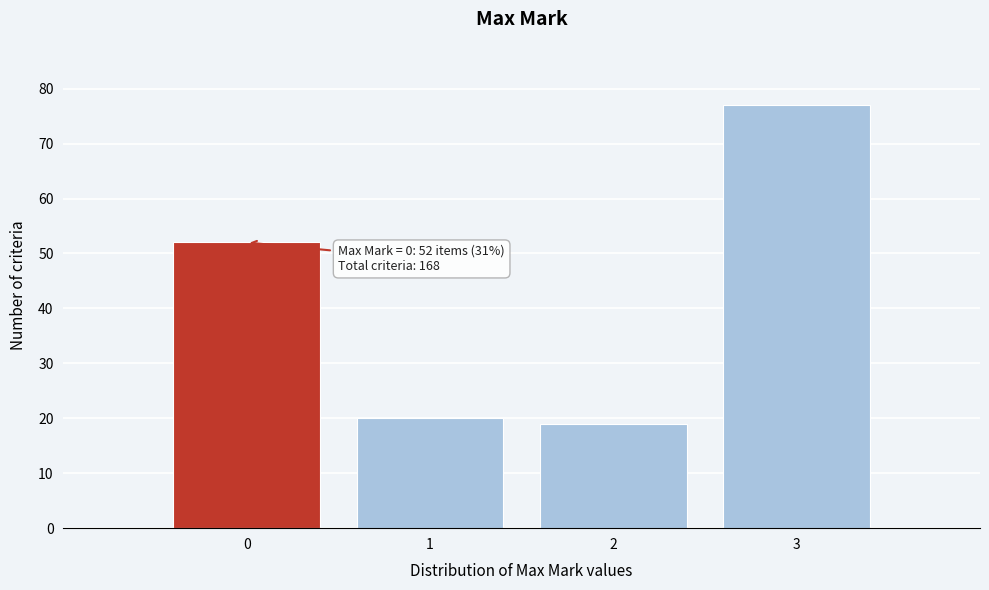

Reading left to right, extract all data points from this chart.

52	20	19	77